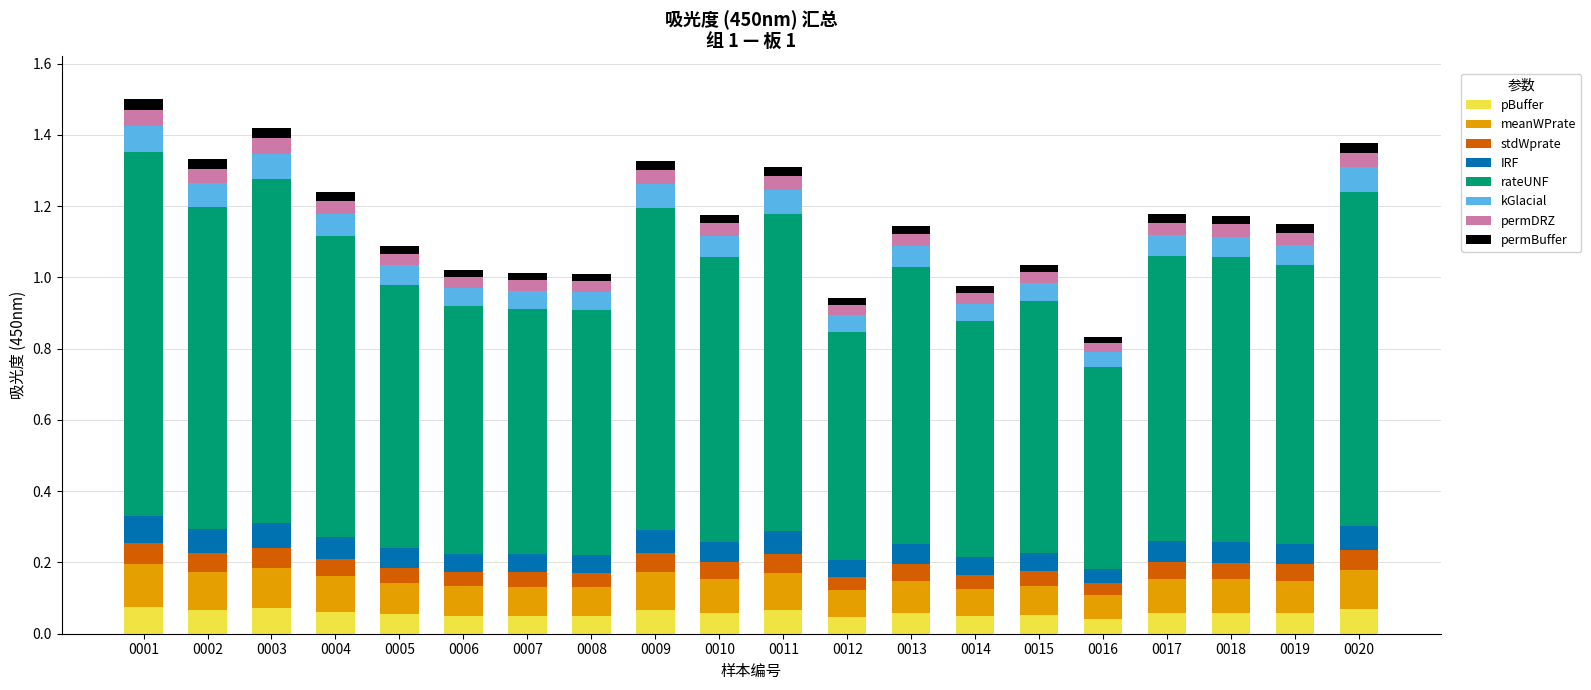

How many categories are shown in the chart?

20